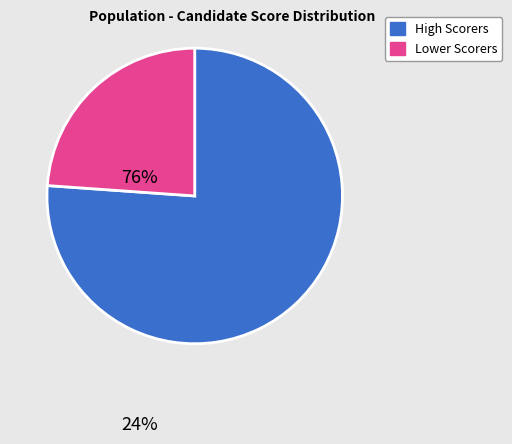

Is there a majority slice in this chart?

Yes